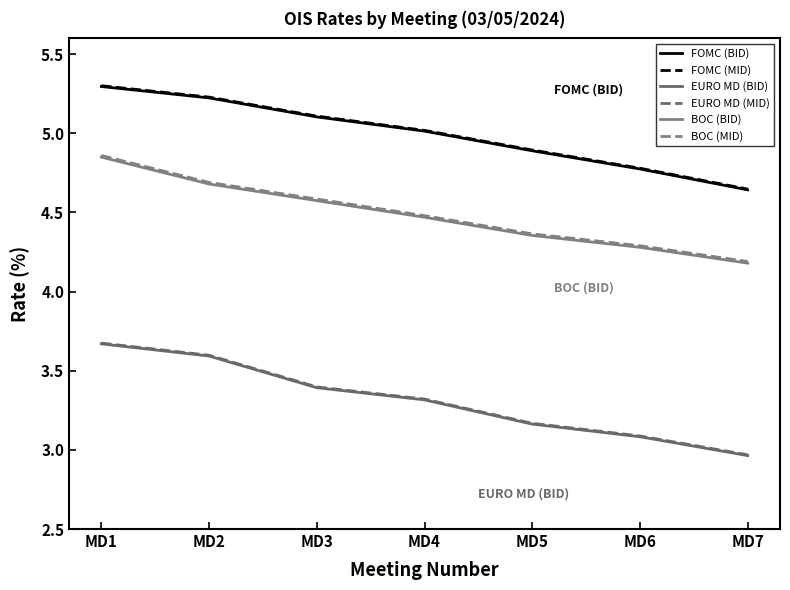

How many lines are shown in the chart?

6